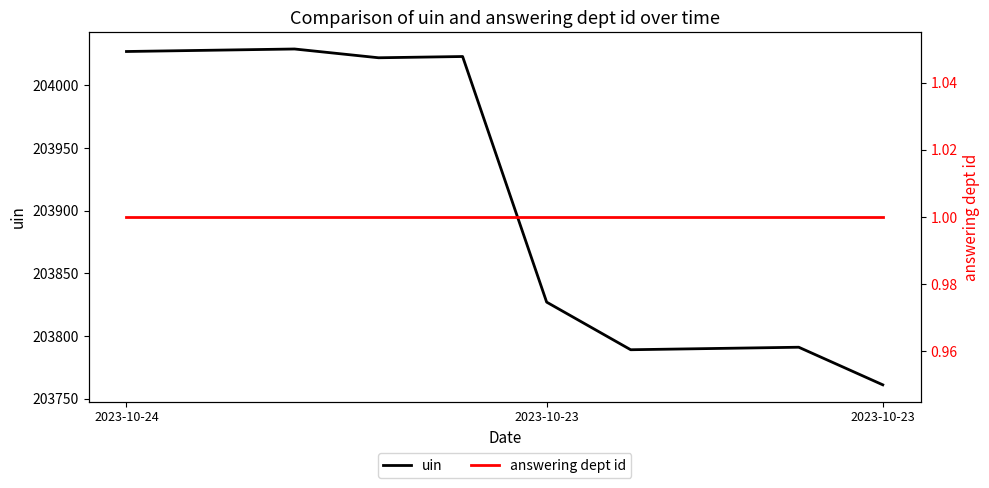

What is the smallest value displayed?

1